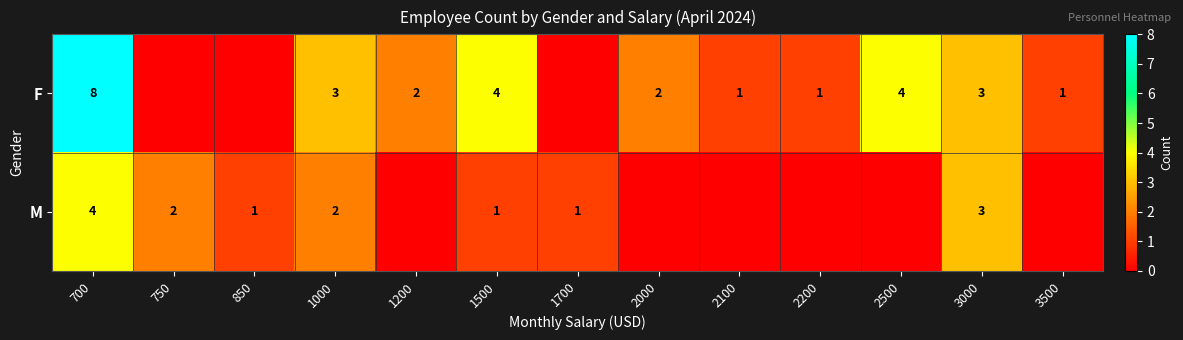

The F series shows 5 at 3000. True or false?

False